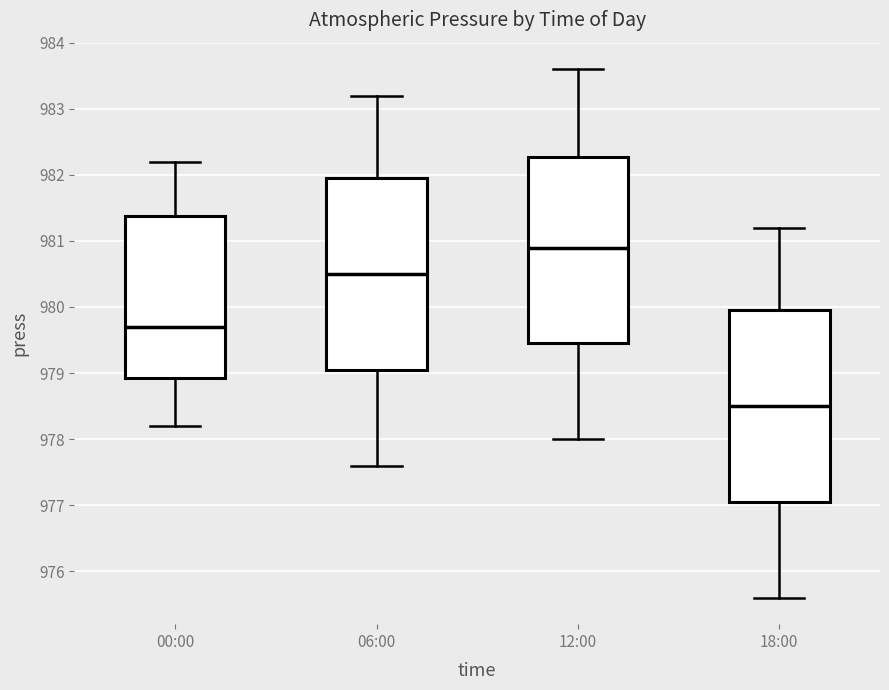

Which box's median line is the lowest?

18:00